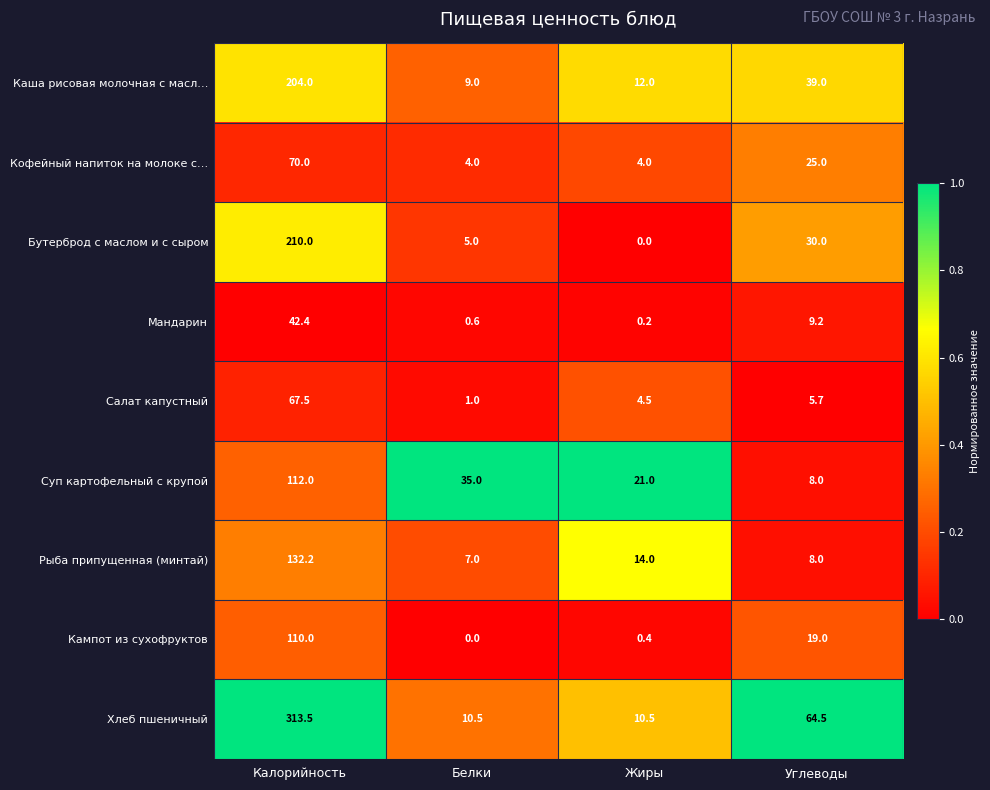

What is the difference between the second highest and minimum values in the Бутерброд с маслом и с сыром series?

30.0